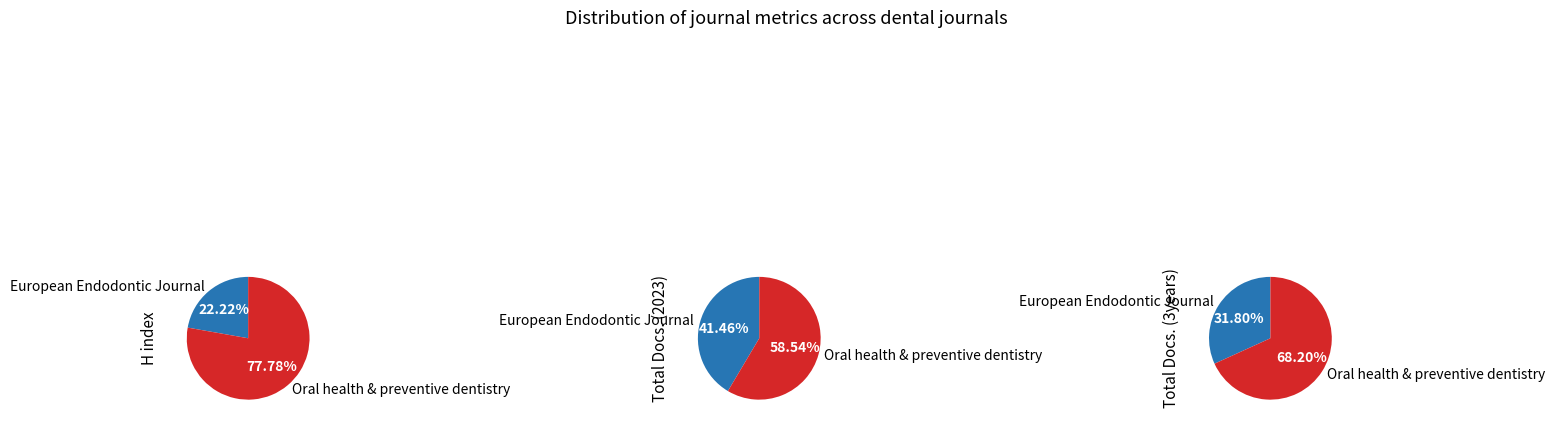

Which has a higher value, European Endodontic Journal or Oral health & preventive dentistry?

Oral health & preventive dentistry